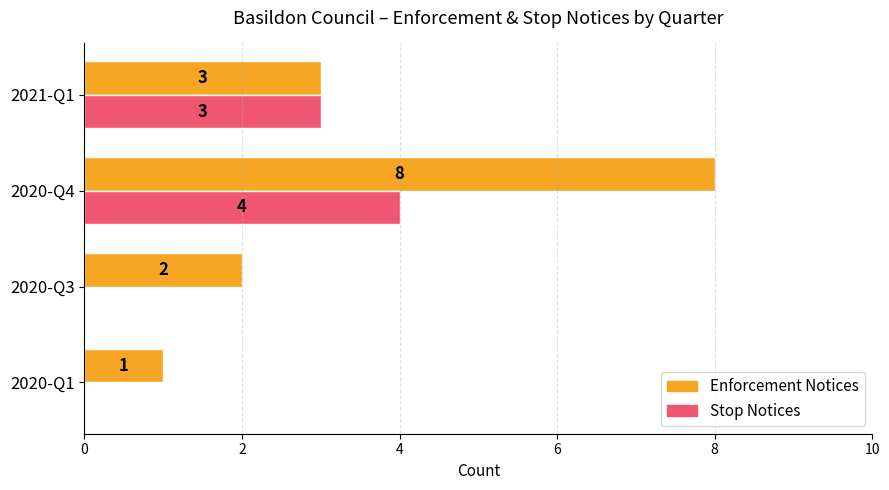

Which series has the largest total across all categories?

Enforcement Notices